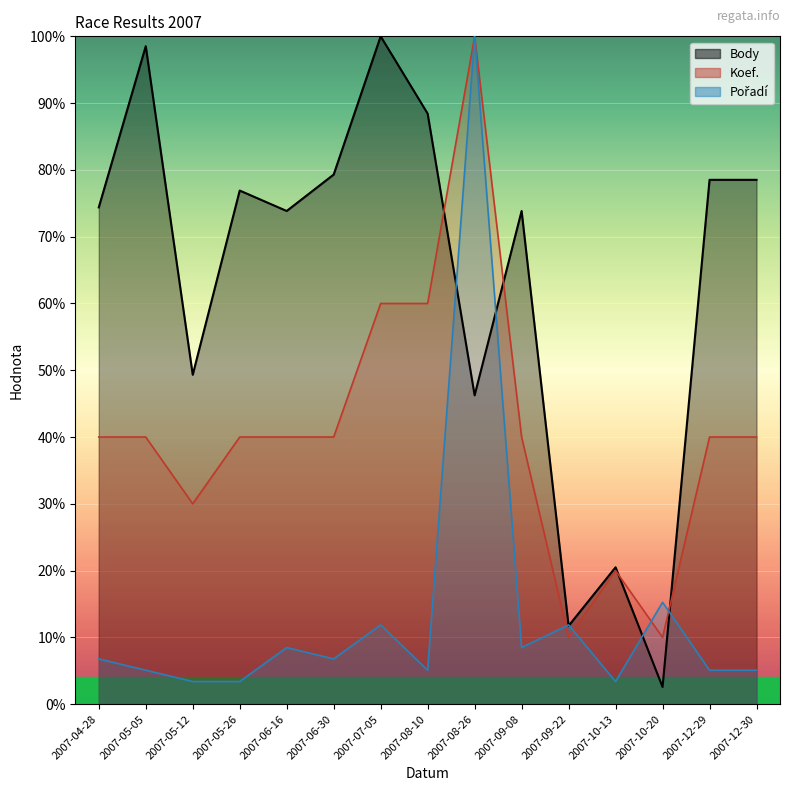

Reading left to right, transcribe all the data shown in this chart.

Body: 2007-04-28=74.4	2007-05-05=98.5	2007-05-12=49.3	2007-05-26=76.9	2007-06-16=73.8	2007-06-30=79.3	2007-07-05=100.0	2007-08-10=88.4	2007-08-26=46.2	2007-09-08=73.8	2007-09-22=11.7	2007-10-13=20.5	2007-10-20=2.6	2007-12-29=78.5	2007-12-30=78.5
Koef.: 2007-04-28=40.0	2007-05-05=40.0	2007-05-12=30.0	2007-05-26=40.0	2007-06-16=40.0	2007-06-30=40.0	2007-07-05=60.0	2007-08-10=60.0	2007-08-26=100.0	2007-09-08=40.0	2007-09-22=10.0	2007-10-13=20.0	2007-10-20=10.0	2007-12-29=40.0	2007-12-30=40.0
Pořadí: 2007-04-28=6.8	2007-05-05=5.1	2007-05-12=3.4	2007-05-26=3.4	2007-06-16=8.5	2007-06-30=6.8	2007-07-05=11.9	2007-08-10=5.1	2007-08-26=100.0	2007-09-08=8.5	2007-09-22=11.9	2007-10-13=3.4	2007-10-20=15.3	2007-12-29=5.1	2007-12-30=5.1